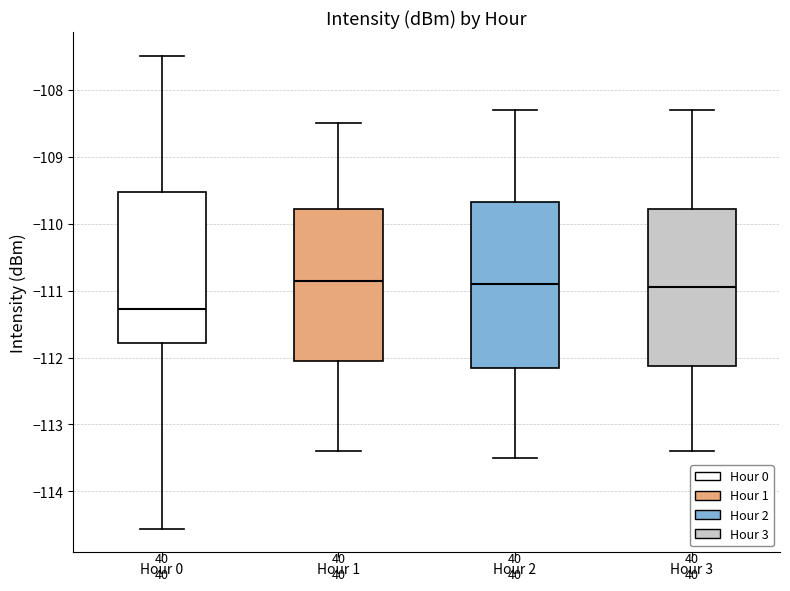

Reading left to right, read every box against the y-axis: the position of its median line, the range the box covers, and the ends of its whiskers. The values are not printed on the chart, so give them approximately, as read against the axis.

Hour 0: median -111.3, box -111.8 to -109.5, whiskers -114.6 to -107.5
Hour 1: median -110.8, box -112.0 to -109.8, whiskers -113.4 to -108.5
Hour 2: median -110.9, box -112.1 to -109.7, whiskers -113.5 to -108.3
Hour 3: median -110.9, box -112.1 to -109.8, whiskers -113.4 to -108.3